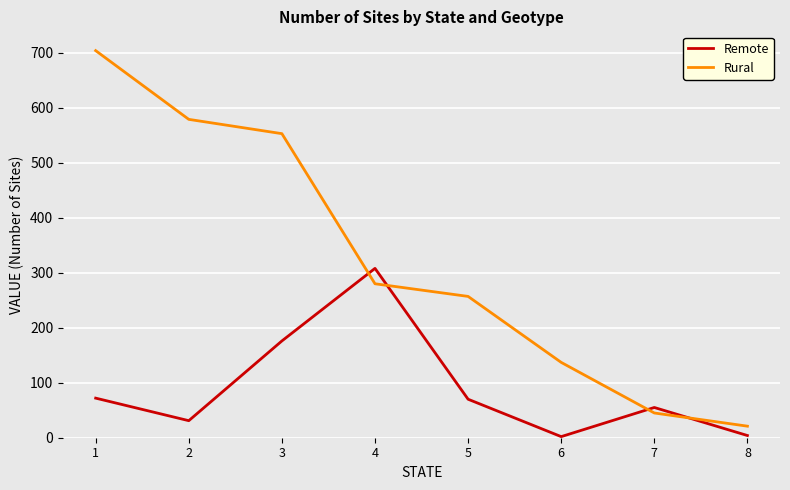

Rank the series at 8 from lowest to highest value.

Remote, Rural